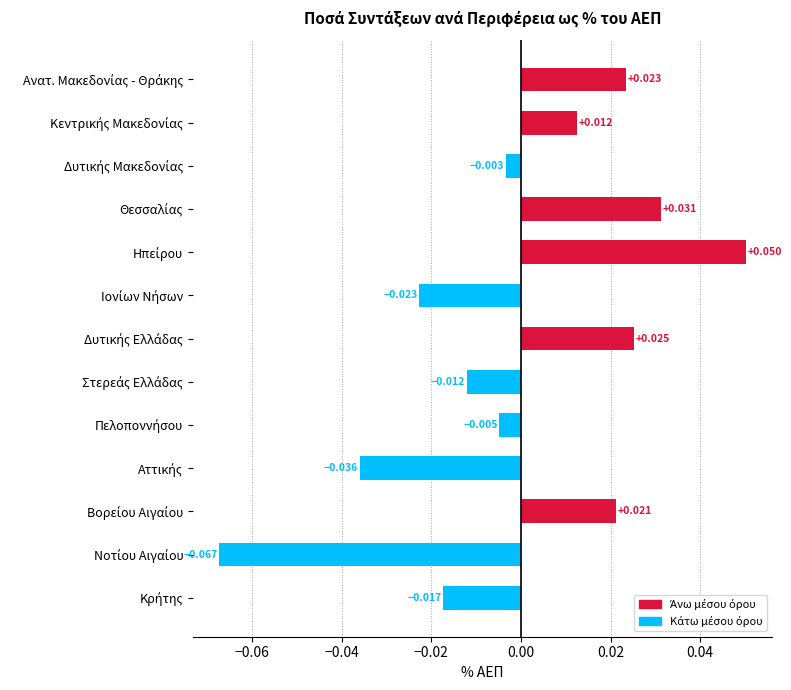

Count the number of values greater than 0.

6